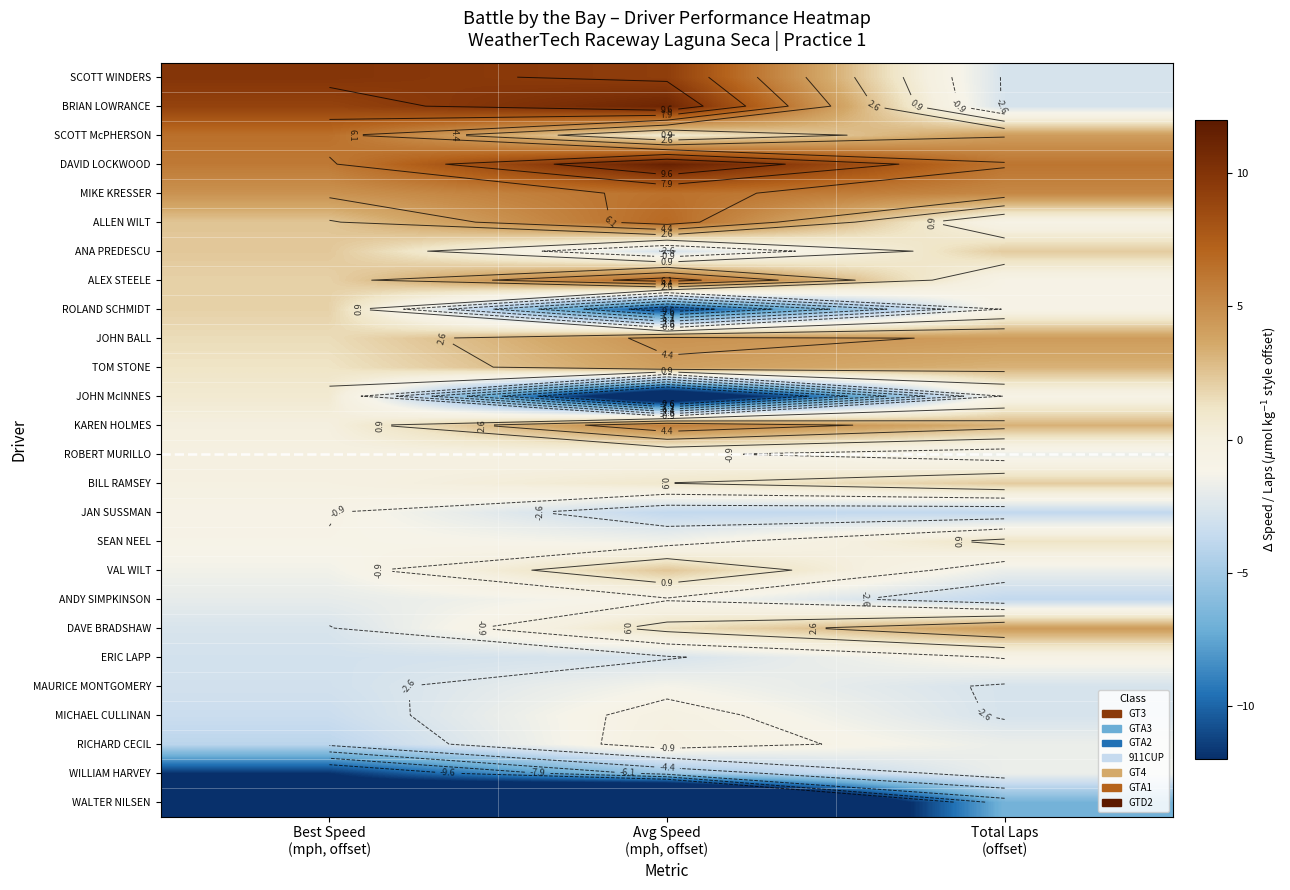

At which label is DAVE BRADSHAW closest to 0?

Avg Speed (mph, offset)